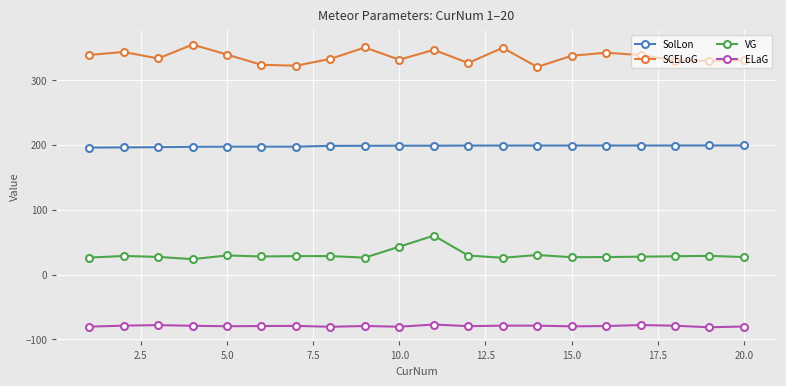

At how many categories does at least one series exceed 232?

20